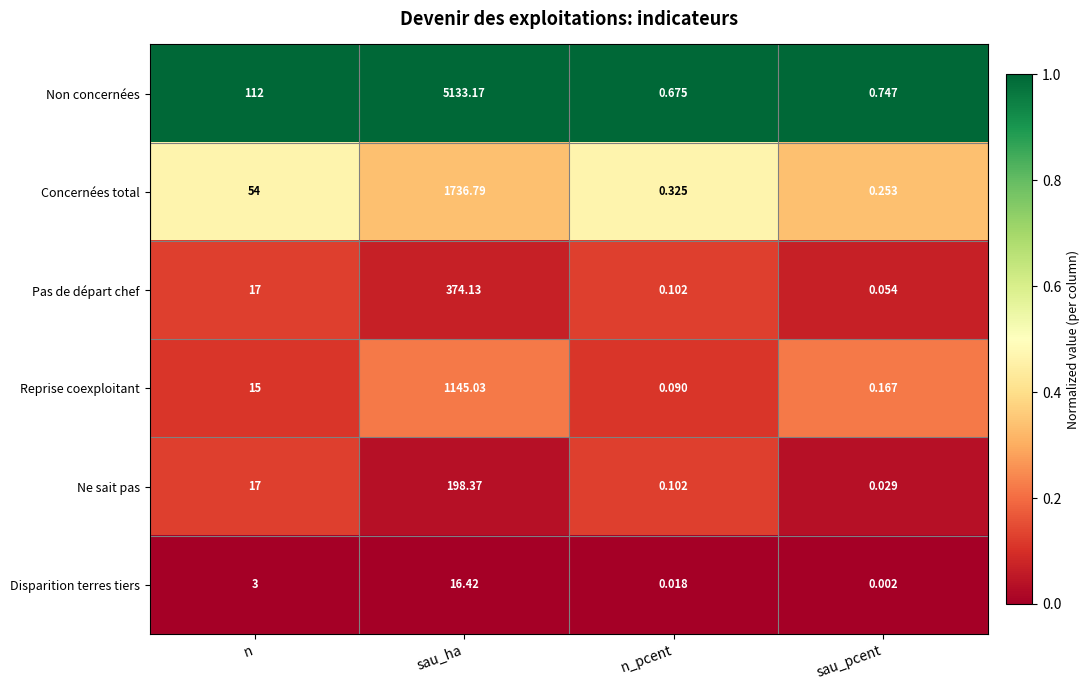

At which category does the chart reach its peak across all series?

sau_ha